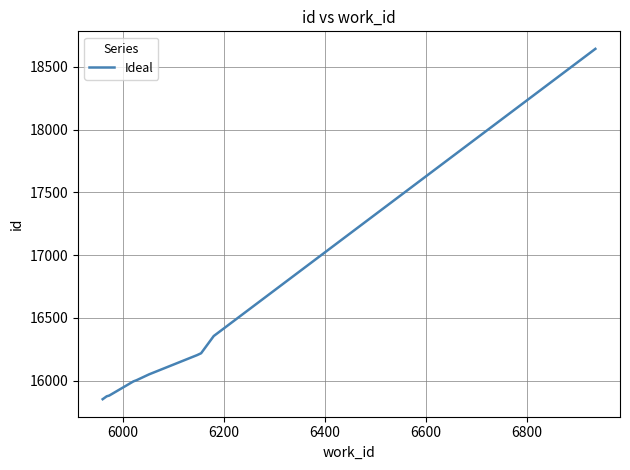

What is the average value?

16308